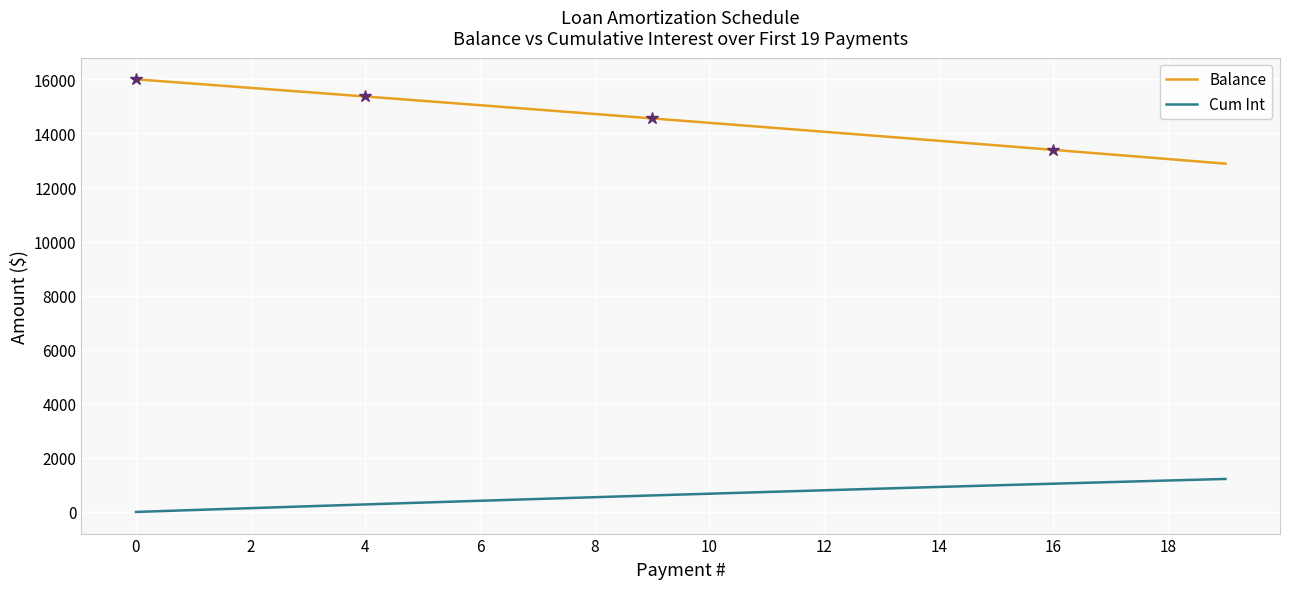

List the series in order of their overall mean, highest first.

Balance, Cum Int